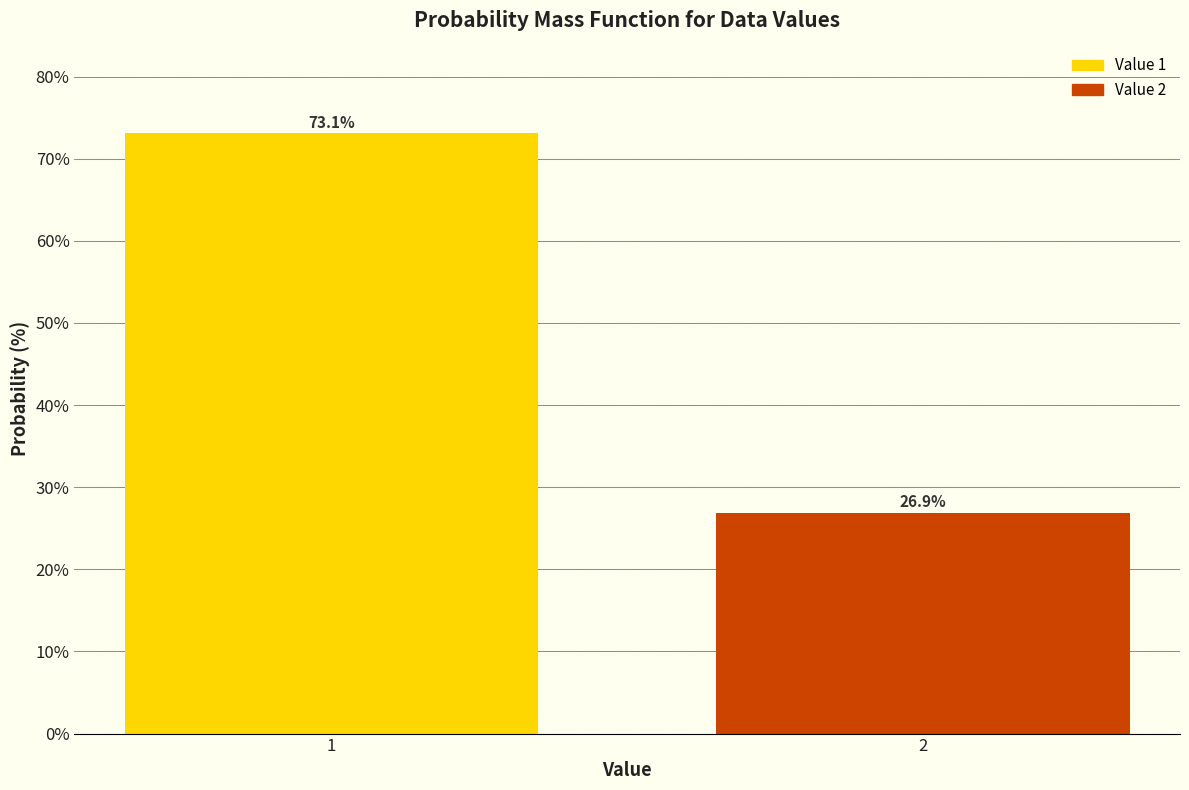

Reading left to right, transcribe all the data shown in this chart.

1=73.1	2=26.9